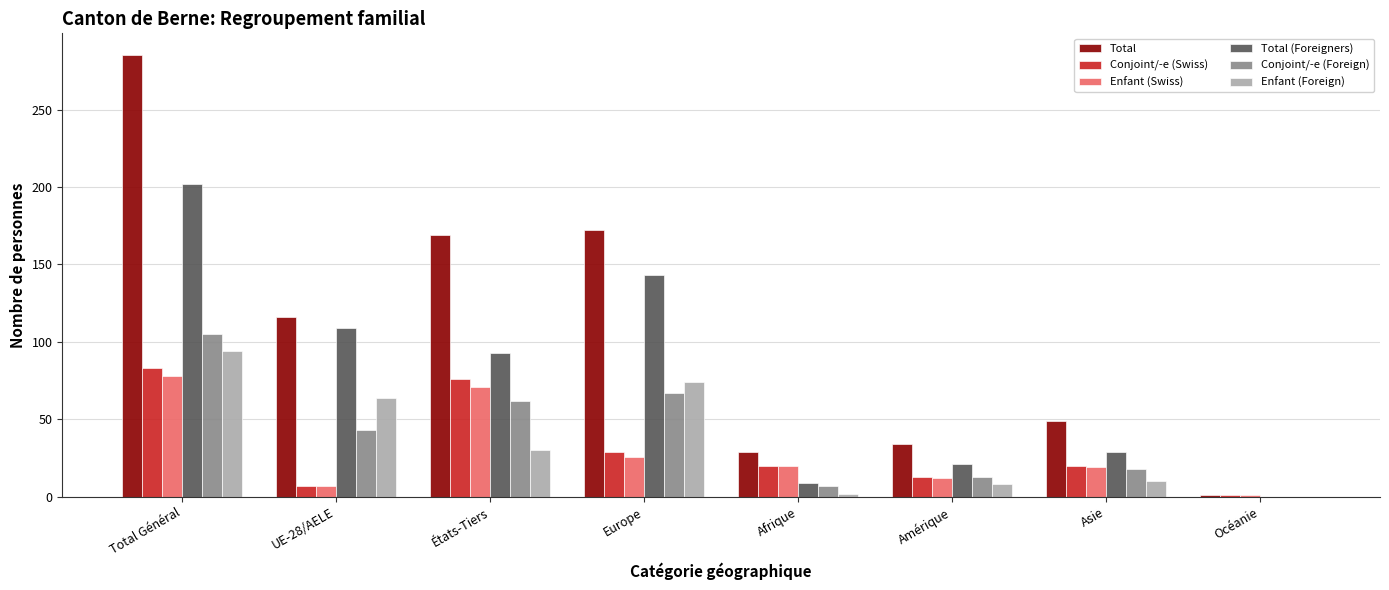

Which series has the widest spread of values?

Total